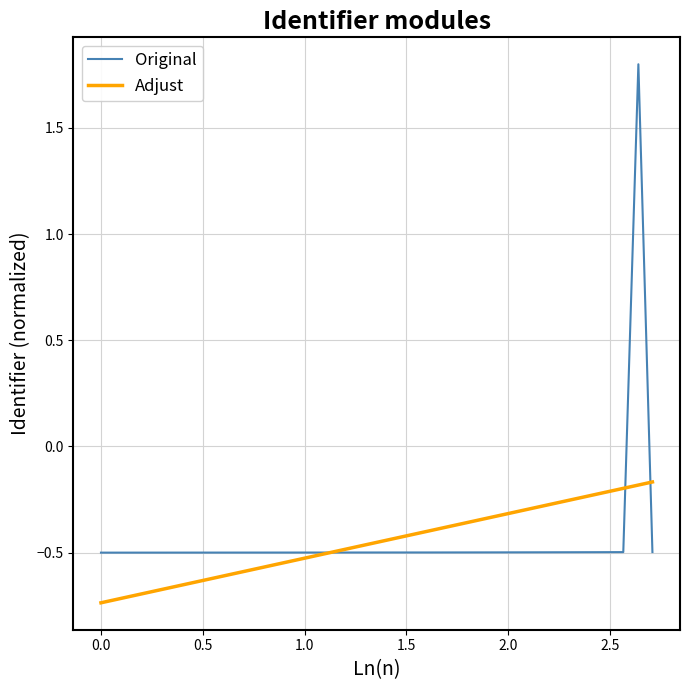

Which series has the widest spread of values?

Original